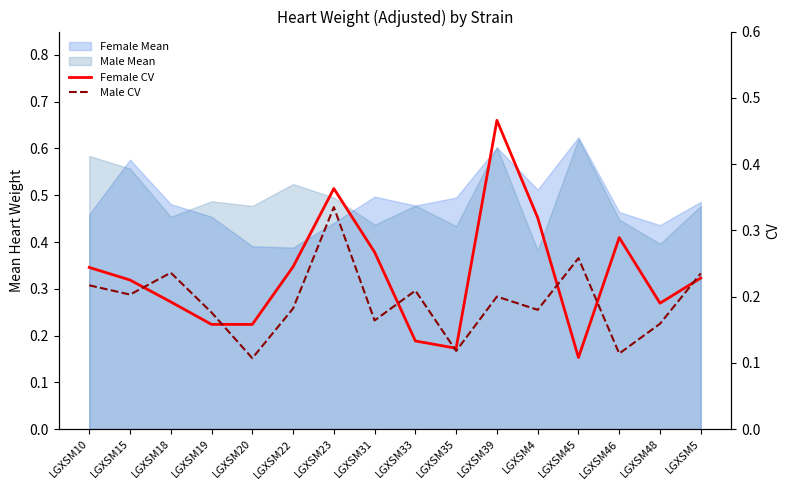

What is the sum of the Female CV values at LGXSM39 and LGXSM18?

0.7